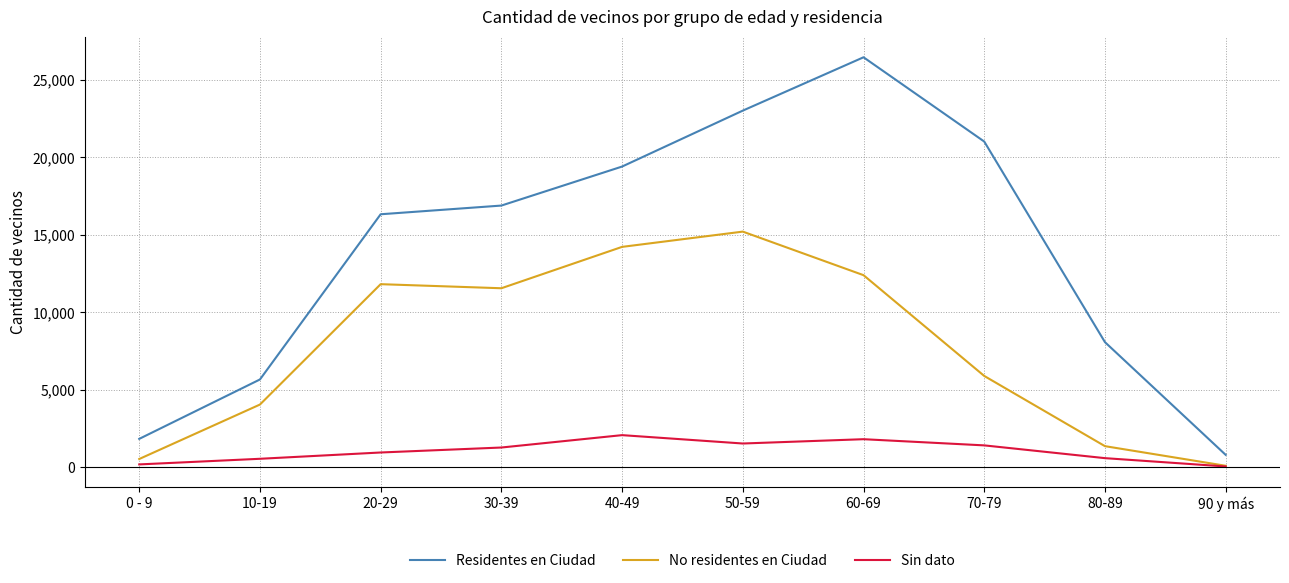

At 30-39, list the series in order from smallest to largest.

Sin dato, No residentes en Ciudad, Residentes en Ciudad